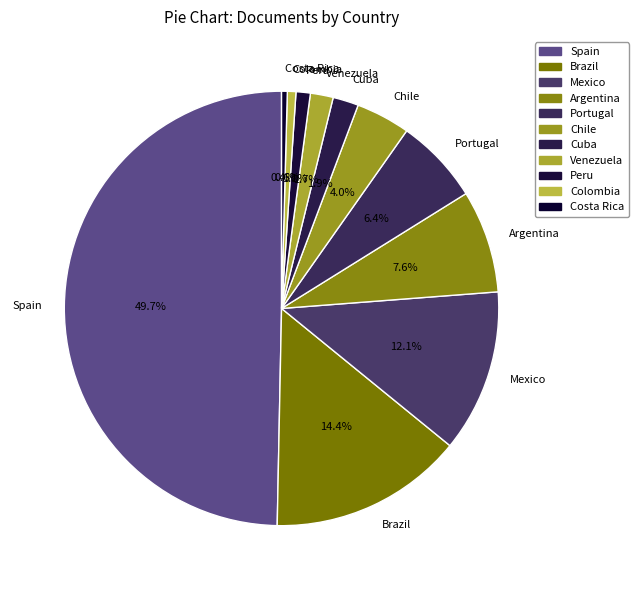

Which slice is the largest?

Spain